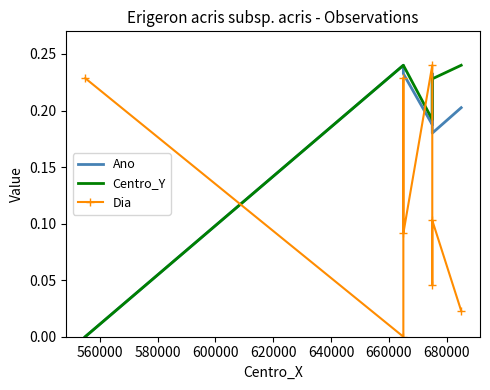

What is the sum of all Dia values?

1.0